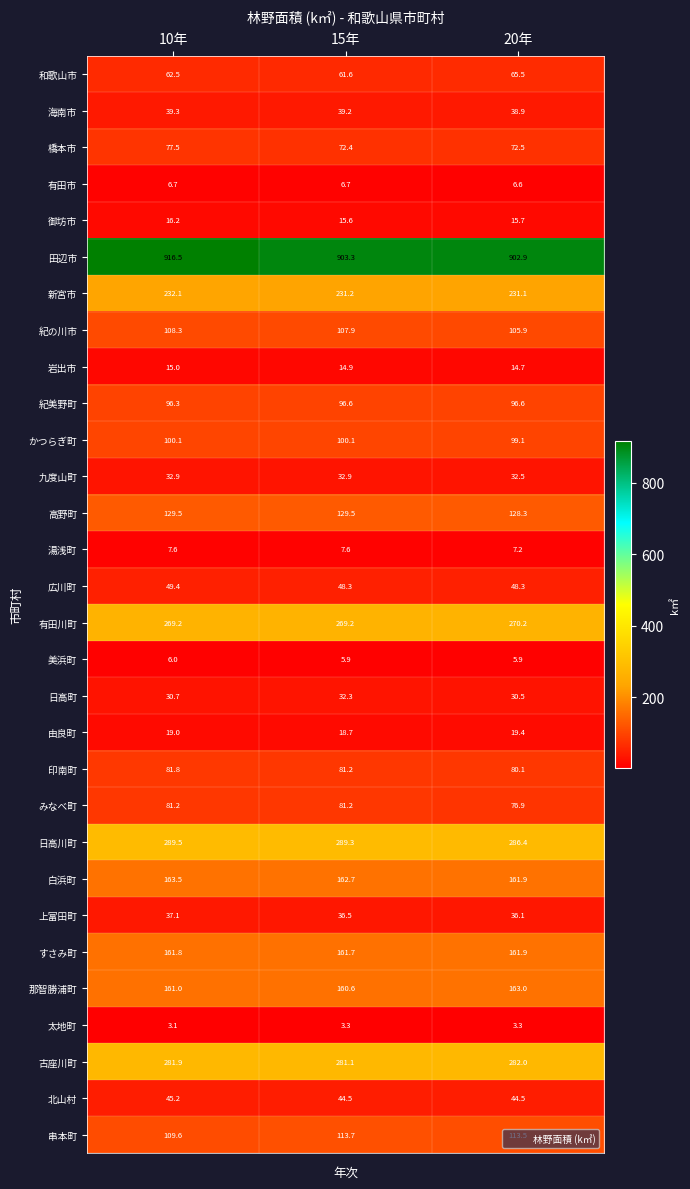

Is it true that 新宮市 equals 331.2 at 20年?

False